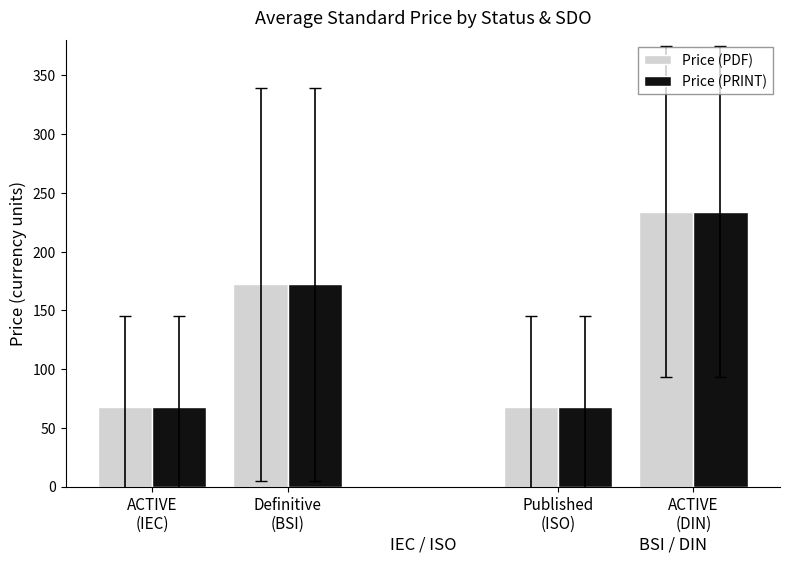

What is the highest value of the Price (PRINT) series?

234.0